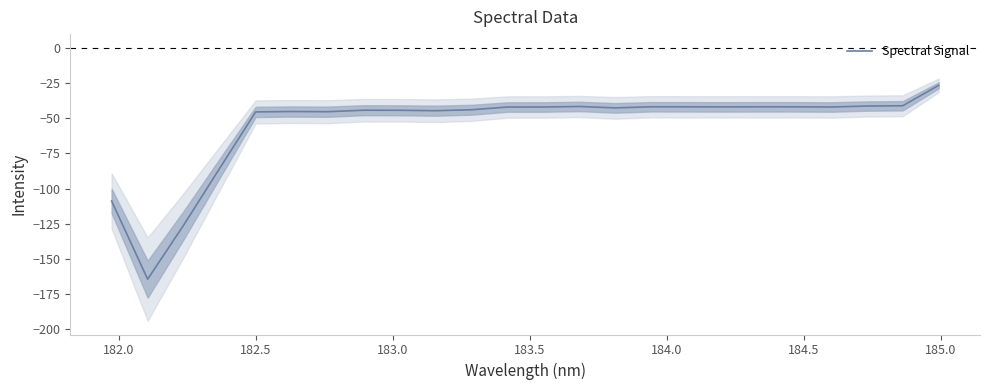

What is the minimum value for Spectral Signal?

-164.4